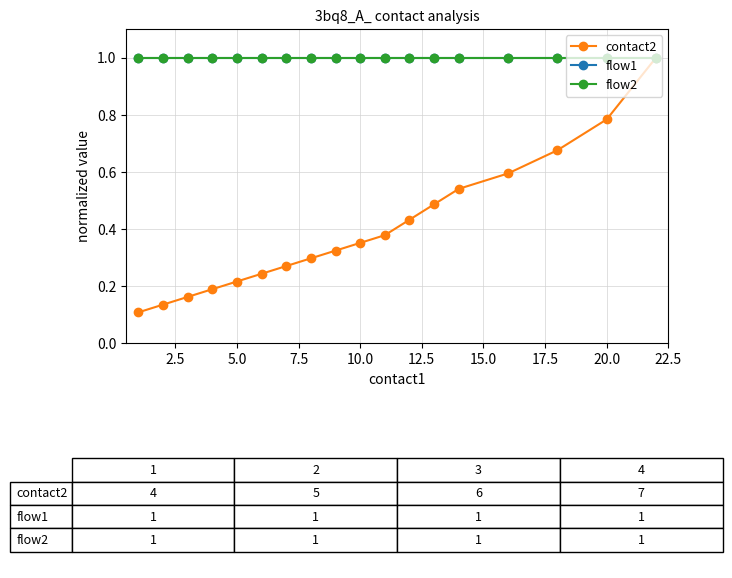

Is this an area chart (filled region under the line)?

No